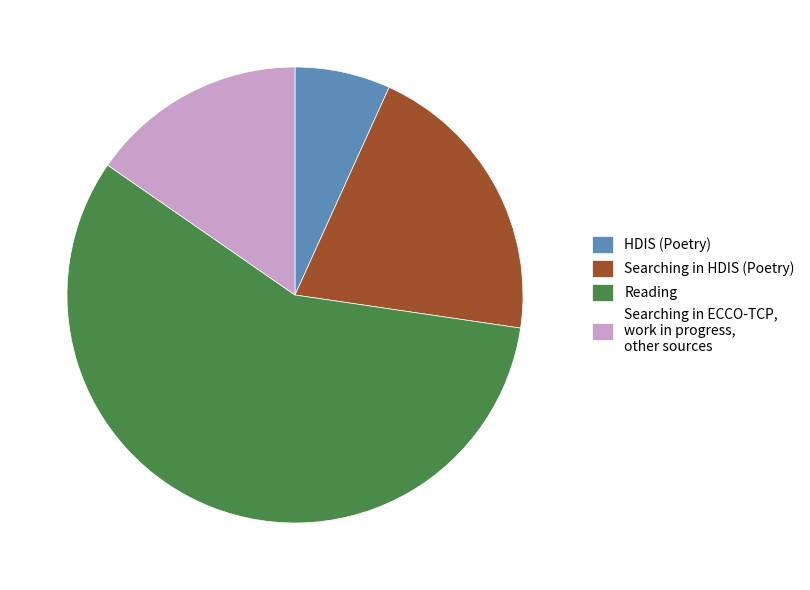

Is there a majority slice in this chart?

Yes